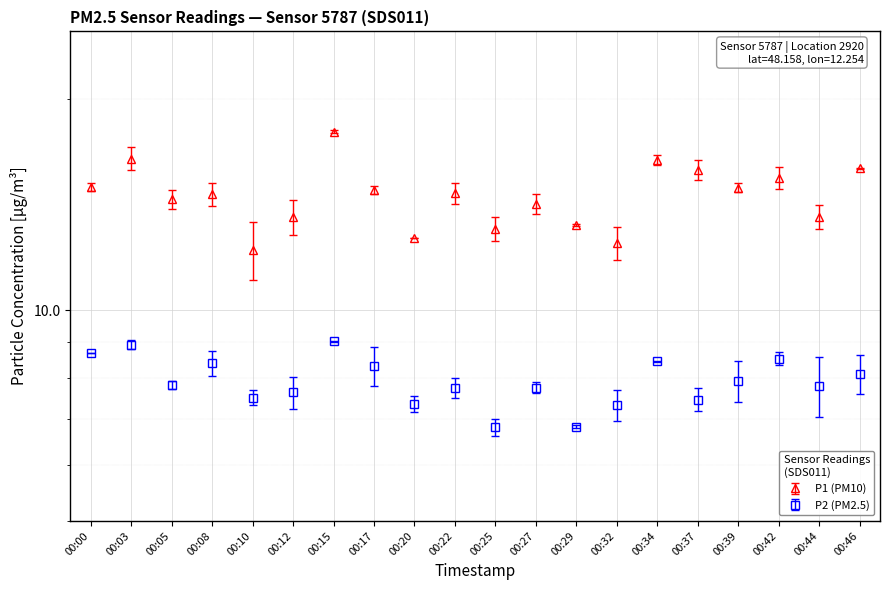

Where is P1 nearest to the value 15?

00:00